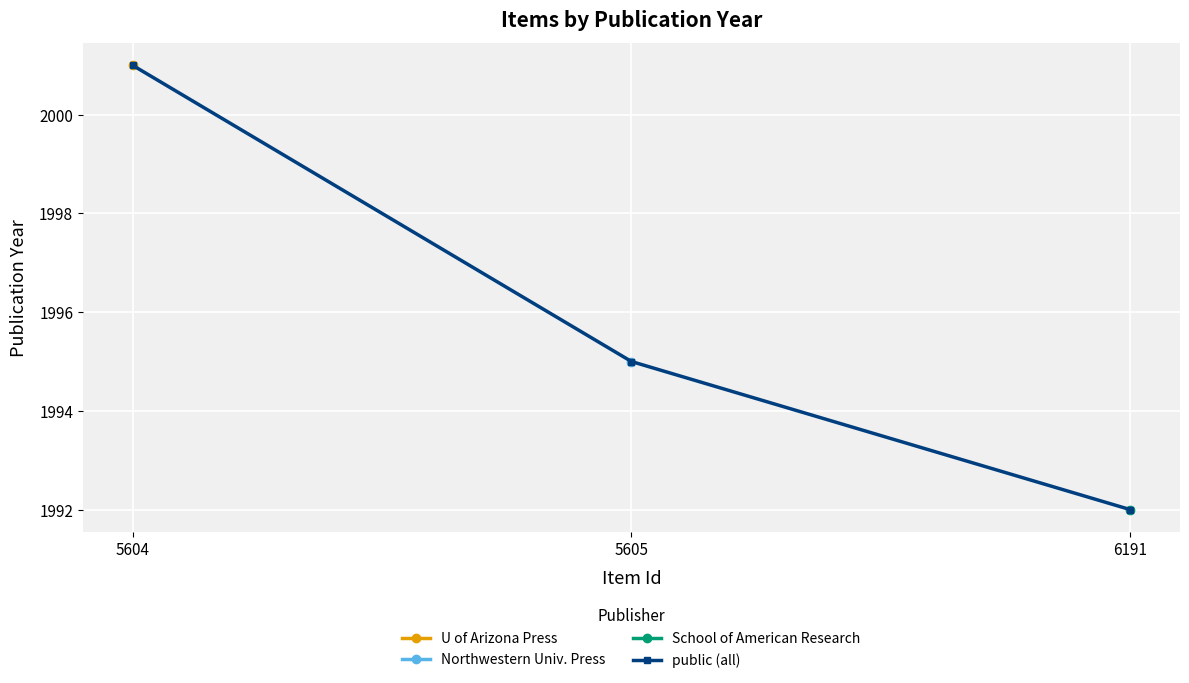

How many data points are less than 1995?

1